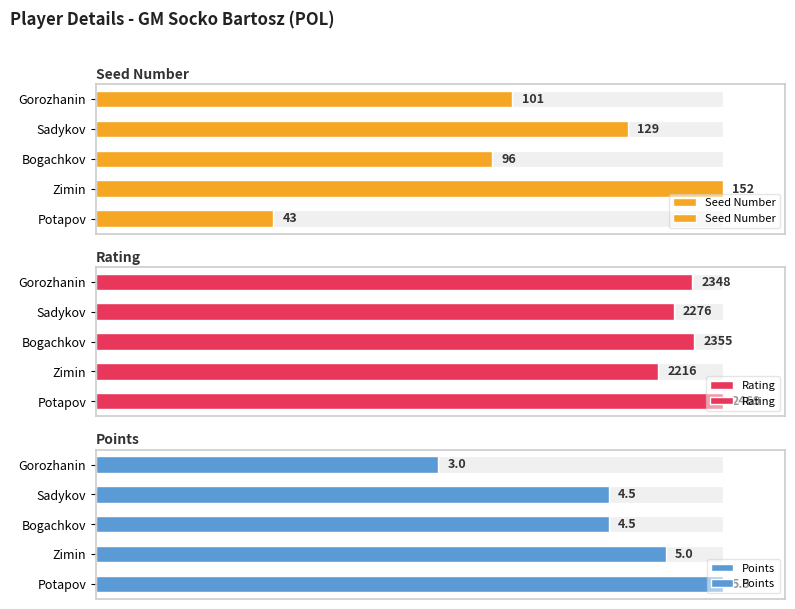

Which series has the largest total across all categories?

Rating